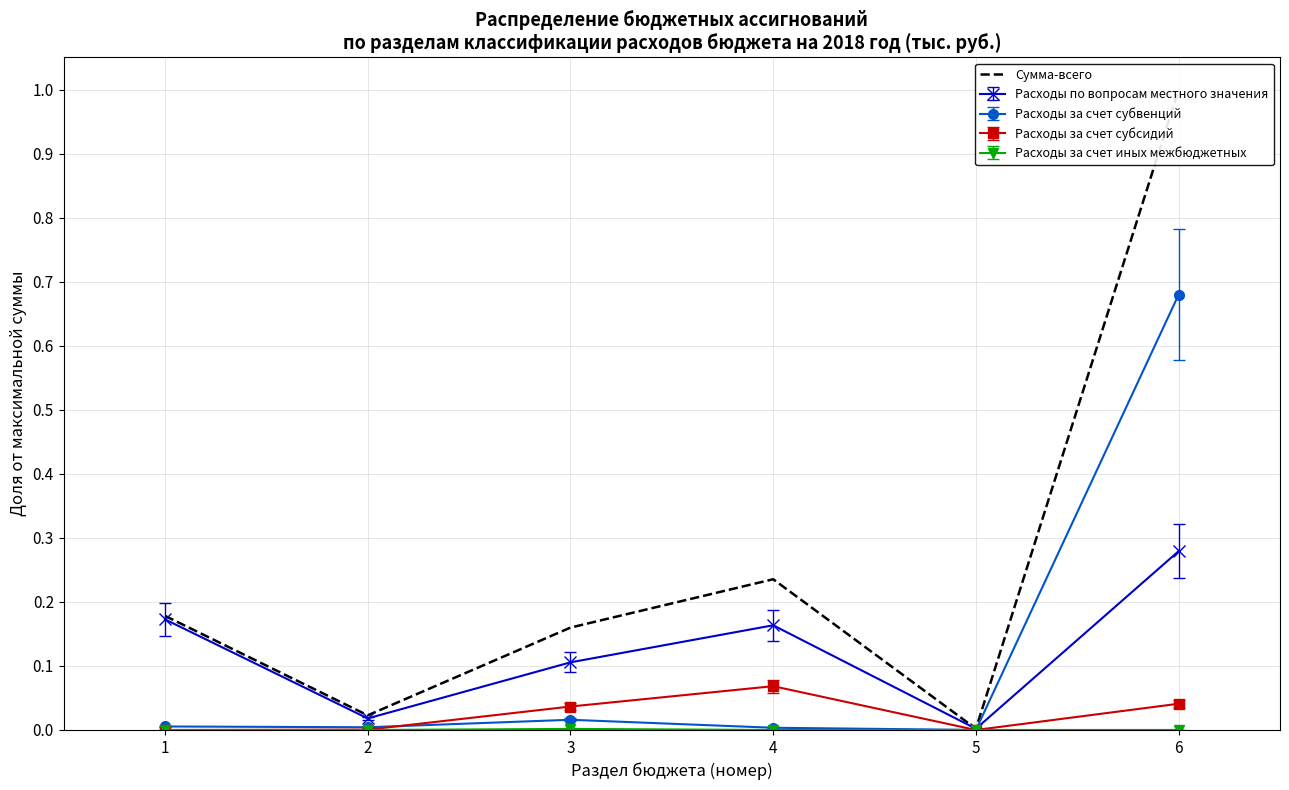

List the labels in order of value, largest first.

6, 4, 1, 3, 2, 5